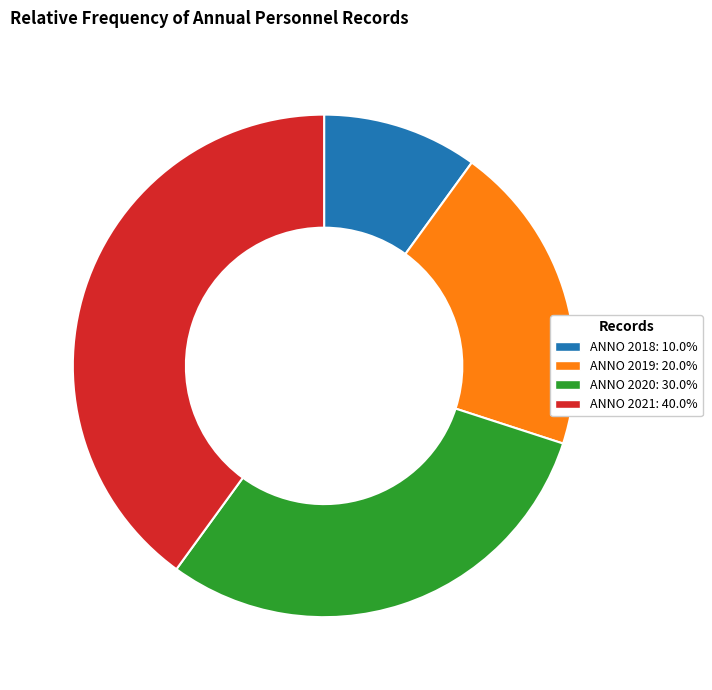

What is the ratio of the value at ANNO 2020 to the value at ANNO 2018?

3.0